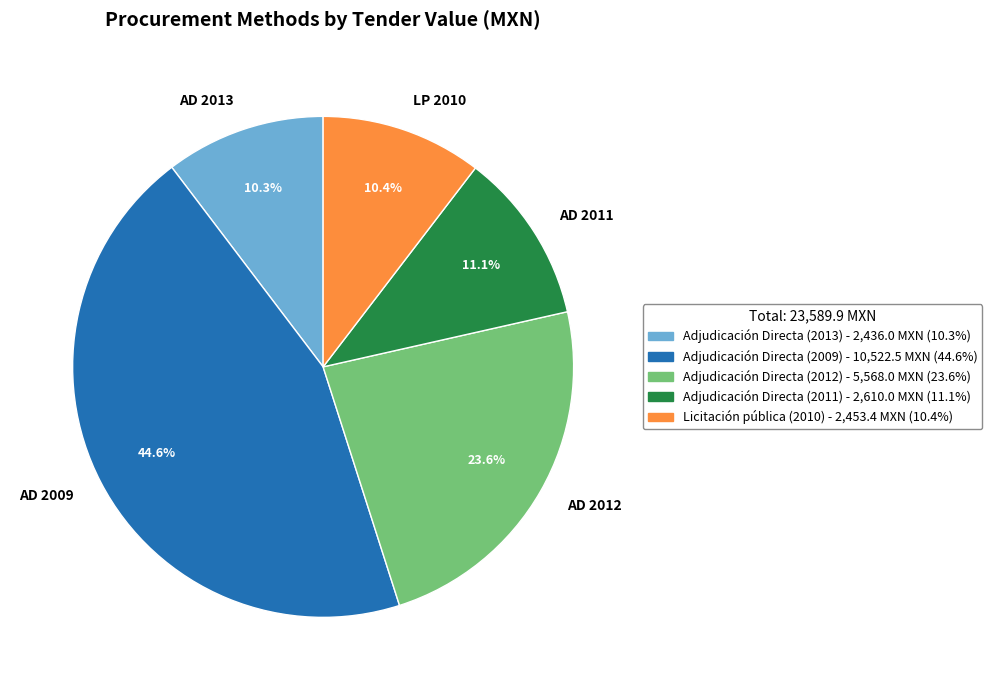

Which has a higher value, AD 2013 or AD 2009?

AD 2009